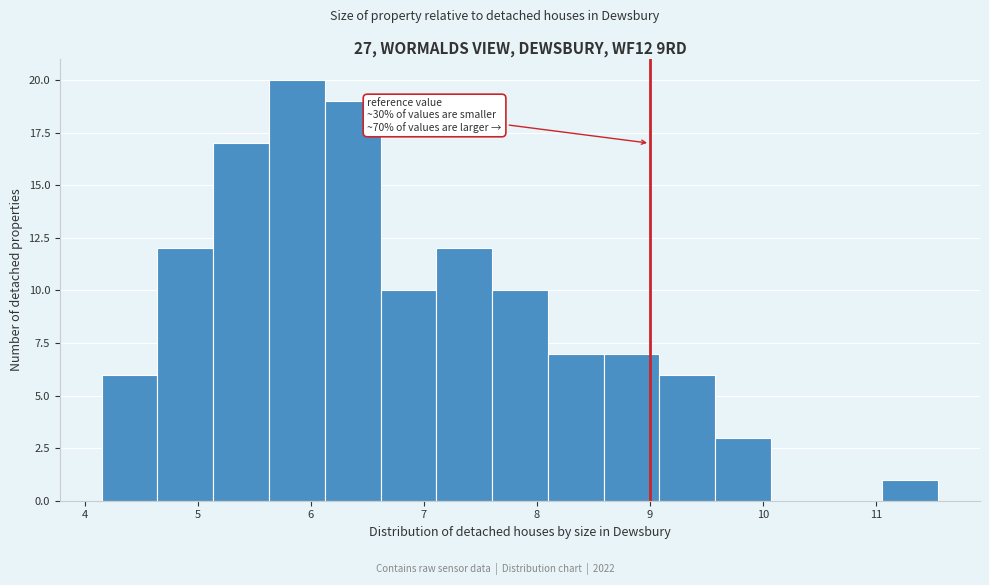

Which range on the x-axis has the tallest bar?

5.6 to 6.1